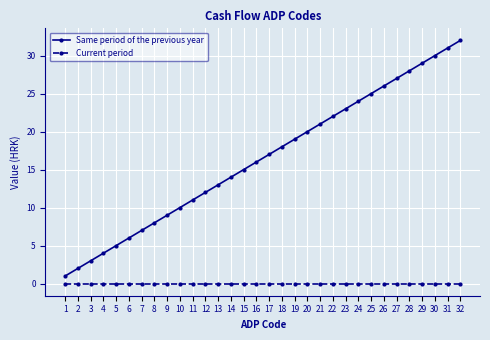

Is it true that Current period equals 0 at 25?

True